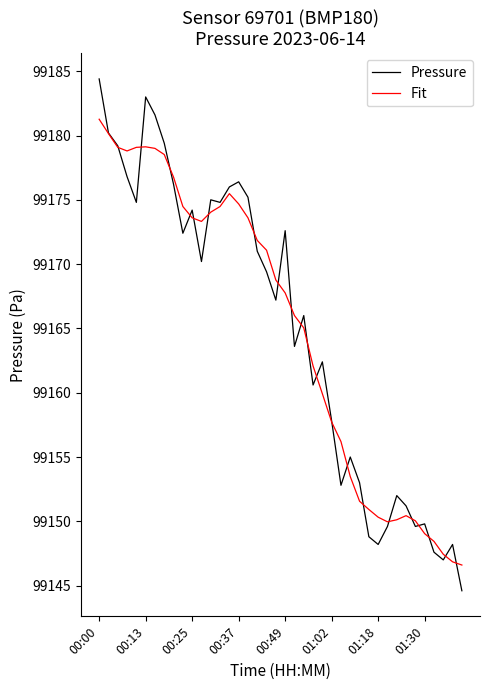

Which series has the widest spread of values?

Pressure